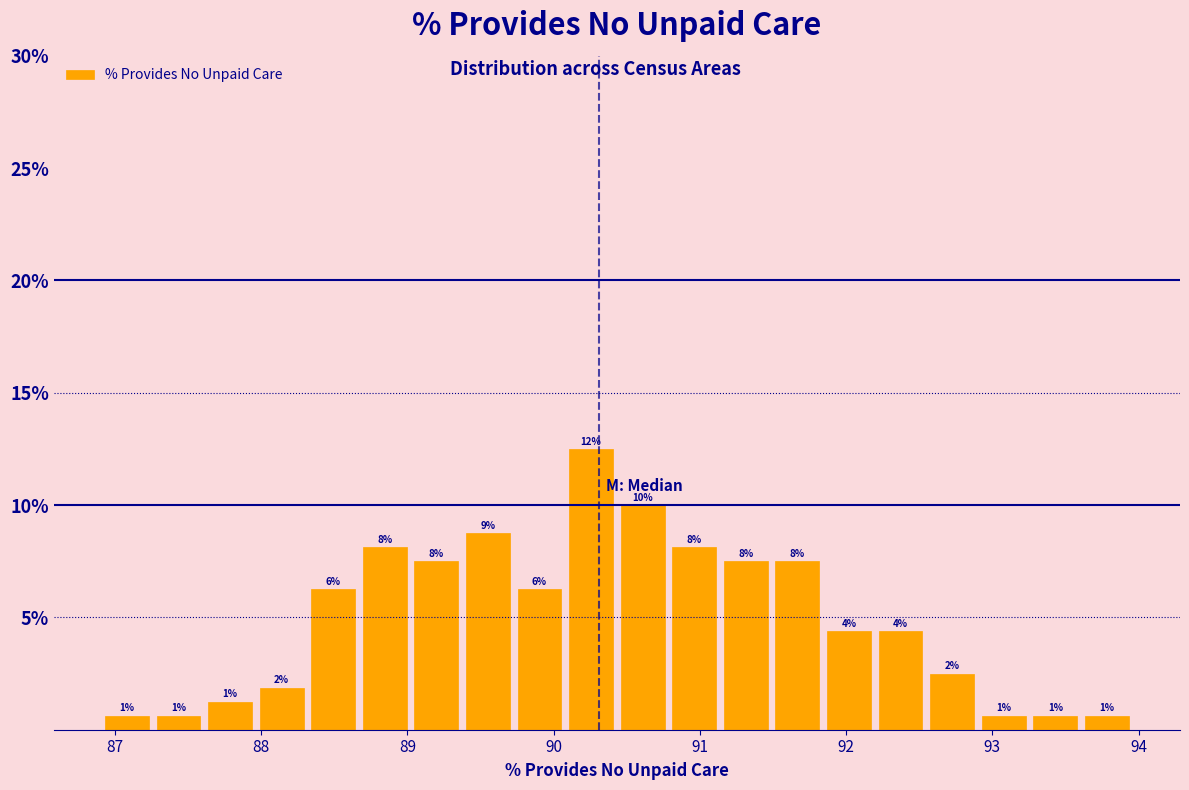

Read against the x-axis, roughly where is the centre of the tallest bar?

90.3